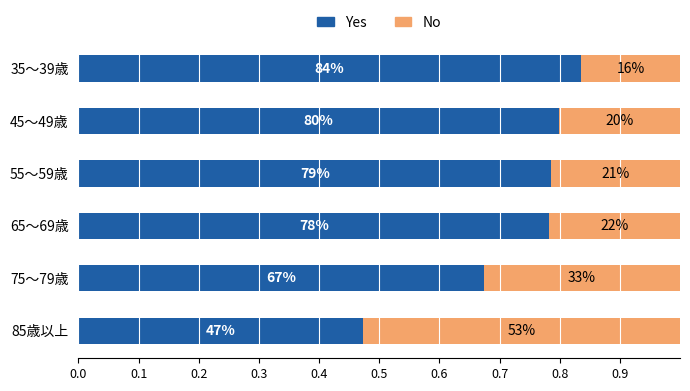

List the series in order of their peak value, highest first.

Yes, No